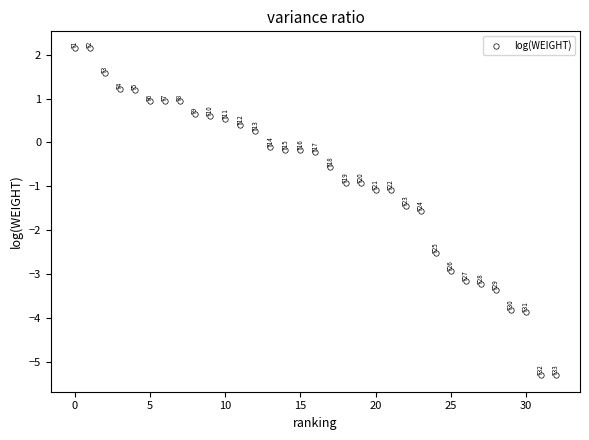

What is the range of Y values (max minus min)?

7.5